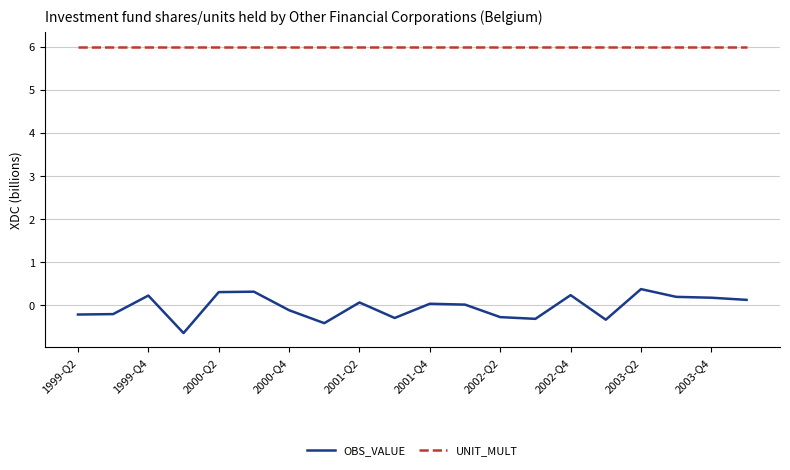

Which series has the widest spread of values?

OBS_VALUE